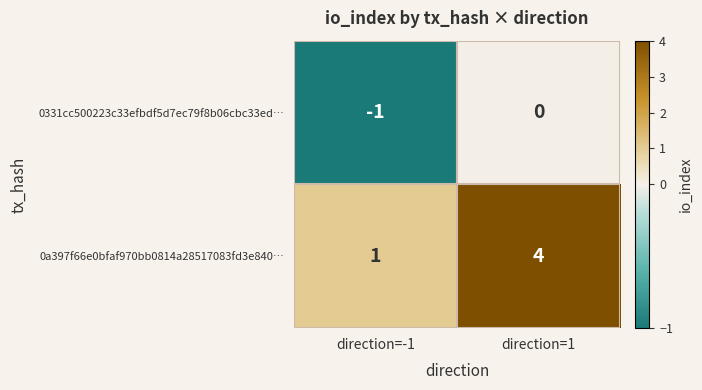

Between direction=-1 and direction=1, which series saw the biggest shift?

0a397f66e0bfaf970bb0814a28517083fd3e840…